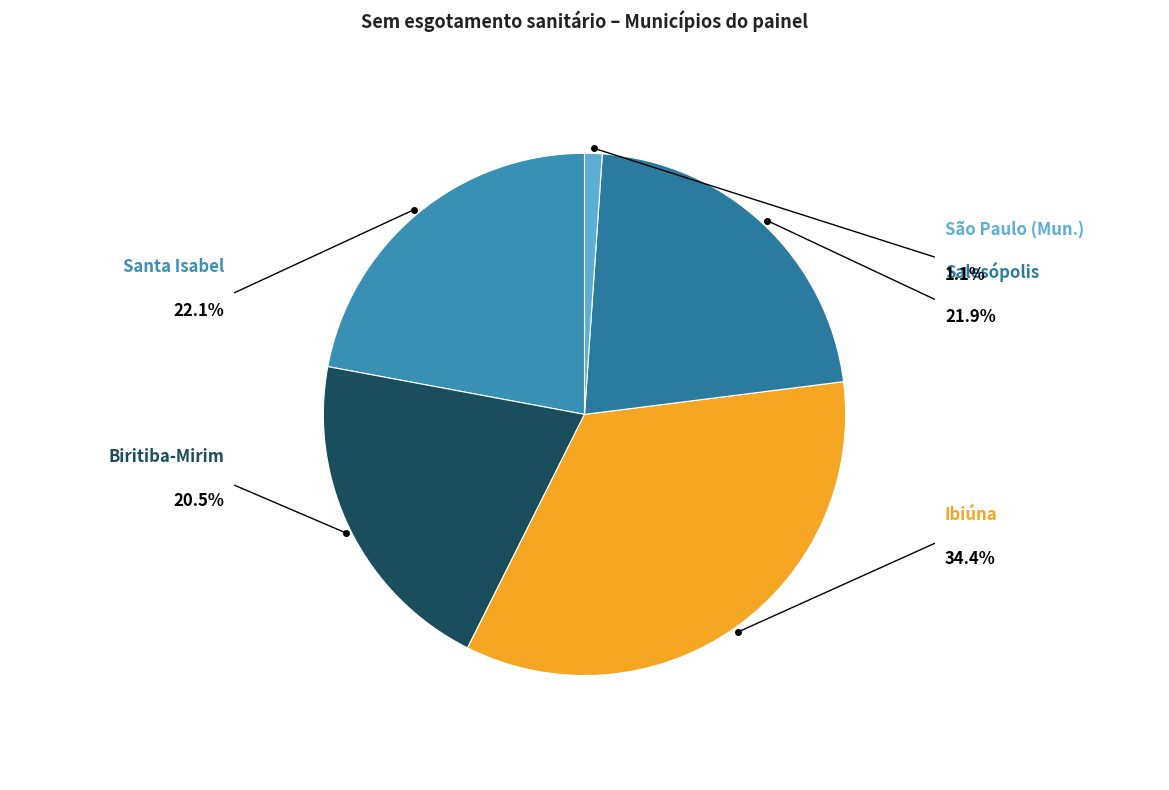

Which slice is the smallest?

São Paulo (Município)